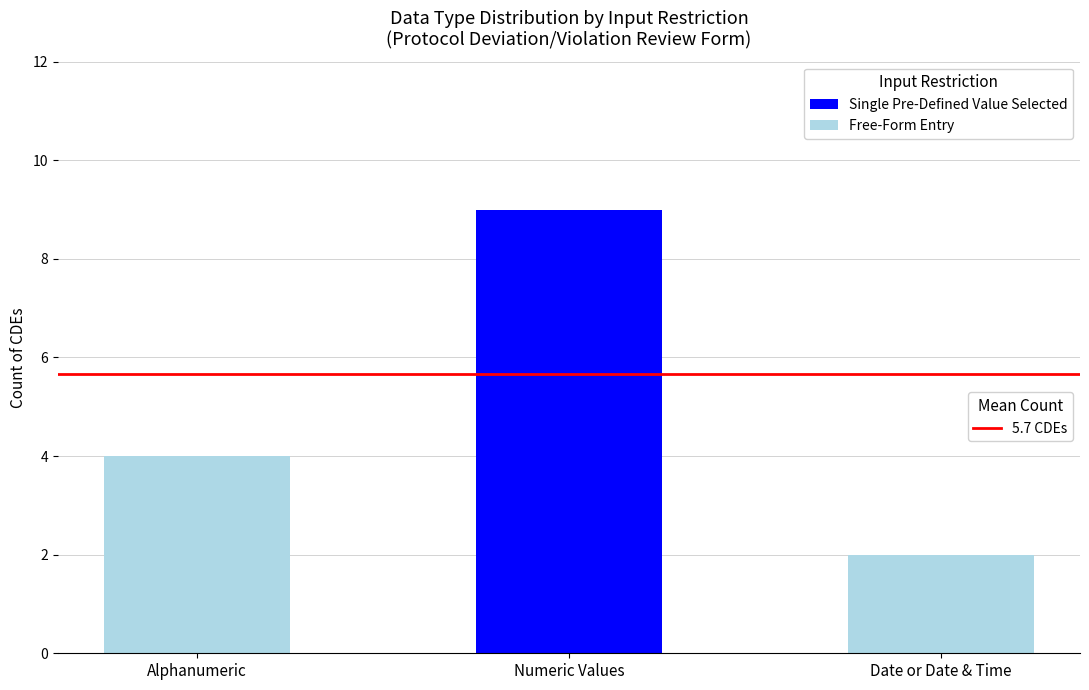

At which category is the sum across all series the highest?

Numeric Values